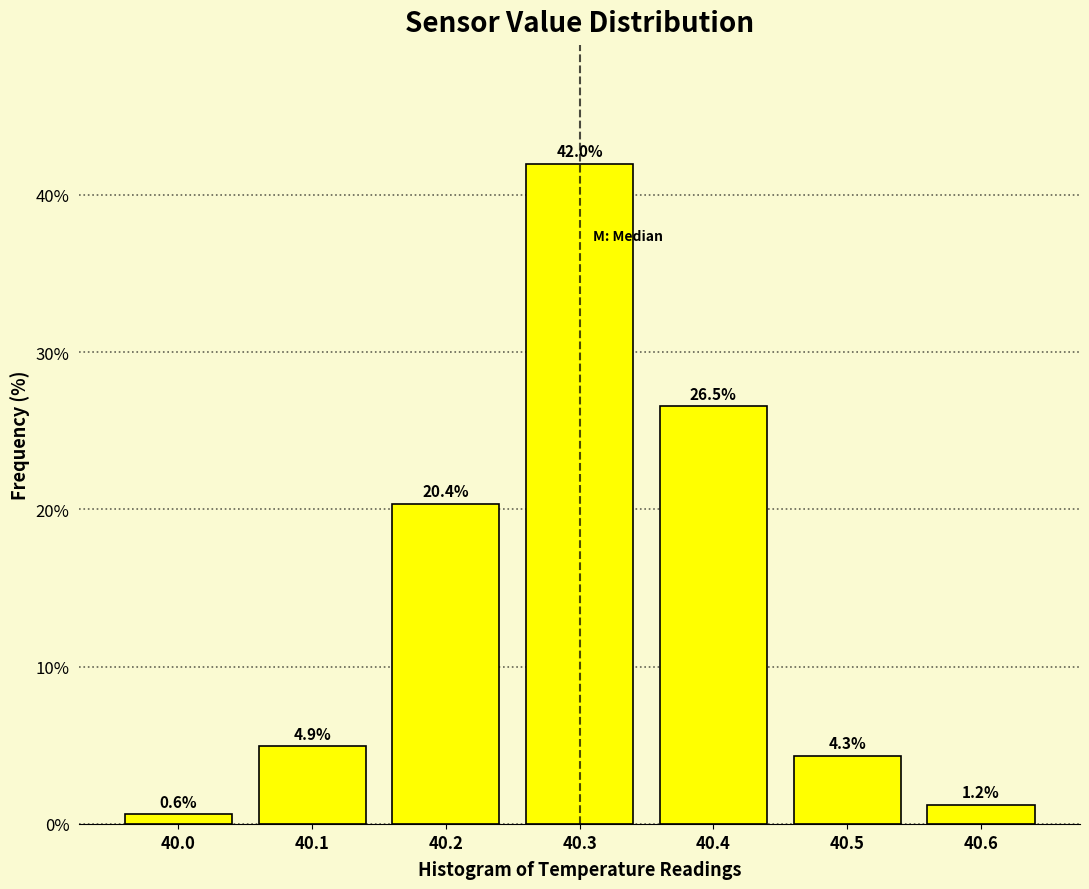

Reading left to right, list every bar in this chart as the range it spans on the x-axis followed by its height.

39.95 to 40.05: 0.6
40.05 to 40.15: 4.9
40.15 to 40.25: 20.4
40.25 to 40.35: 42.0
40.35 to 40.45: 26.5
40.45 to 40.55: 4.3
40.55 to 40.65: 1.2